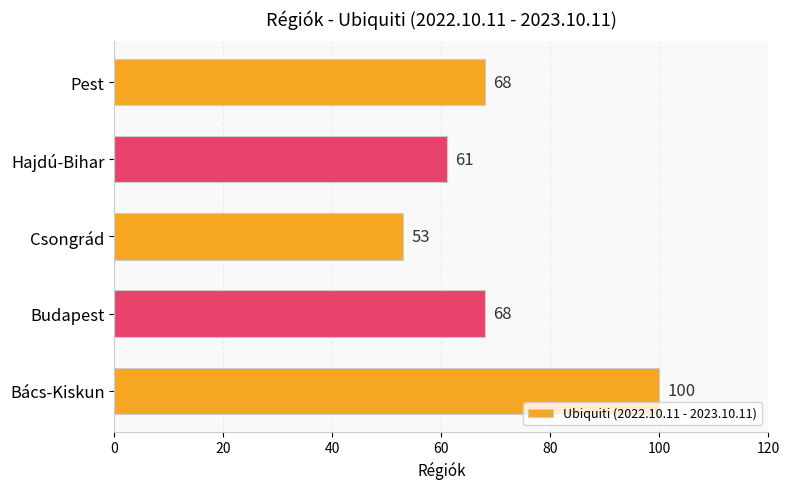

What is the difference between the maximum and minimum values?

47